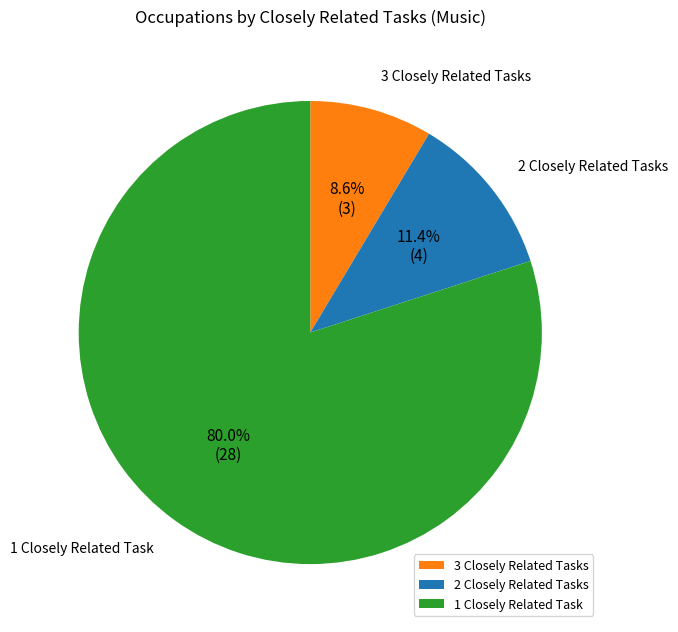

Rank the categories by value from lowest to highest.

3 Closely Related Tasks, 2 Closely Related Tasks, 1 Closely Related Task